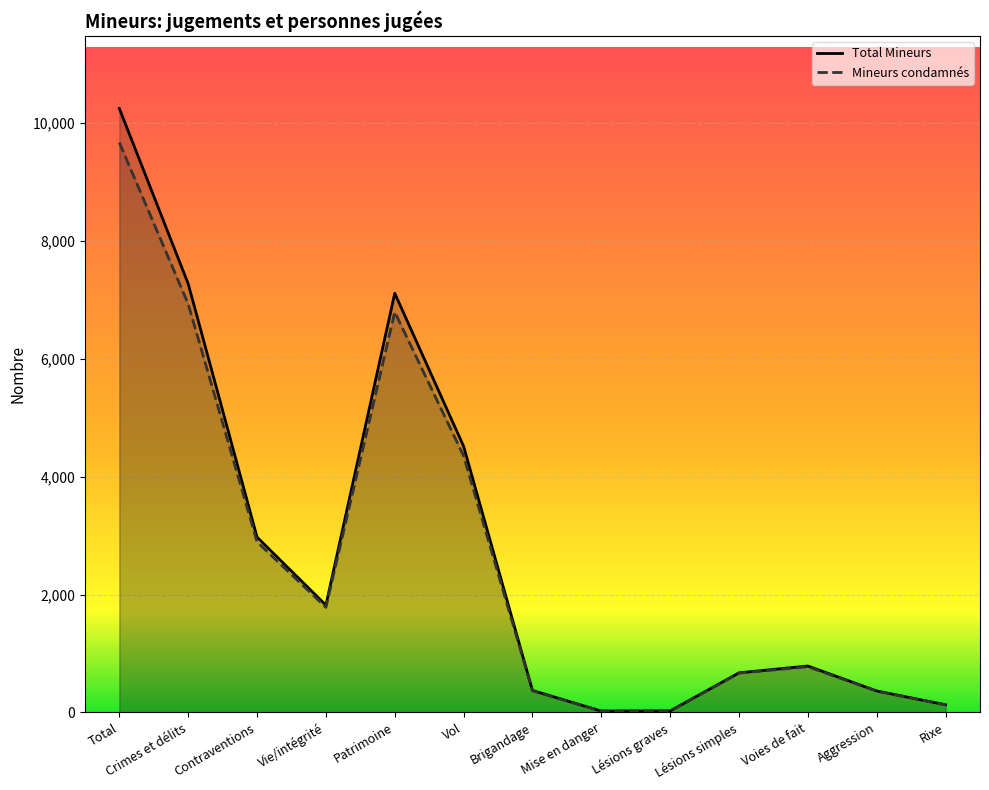

What is the spread (max minus min) of values at Lésions simples?

5